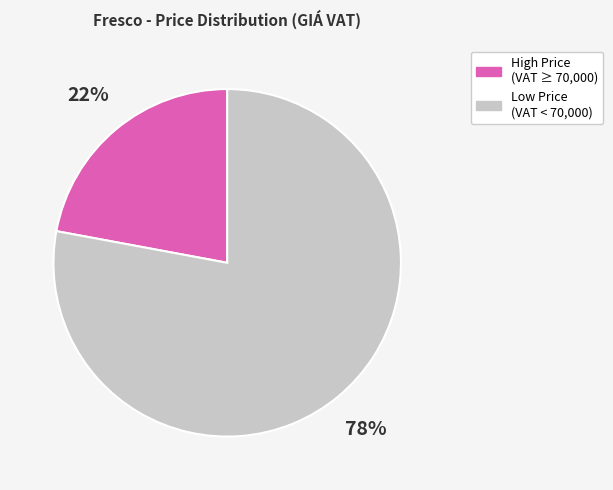

Is there any slice that represents more than half of the pie?

Yes